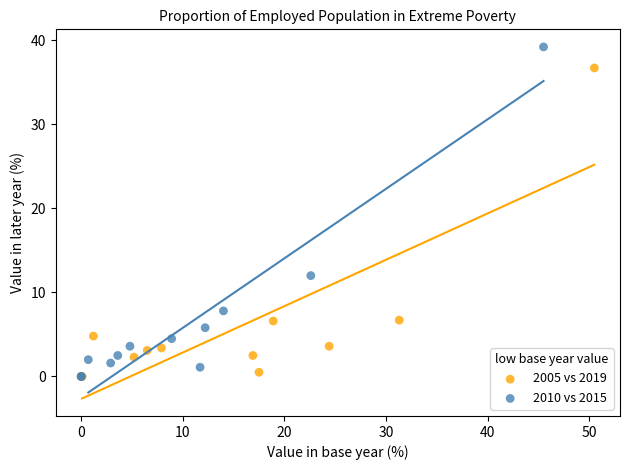

Which series reaches the maximum Y coordinate?

2010 vs 2015